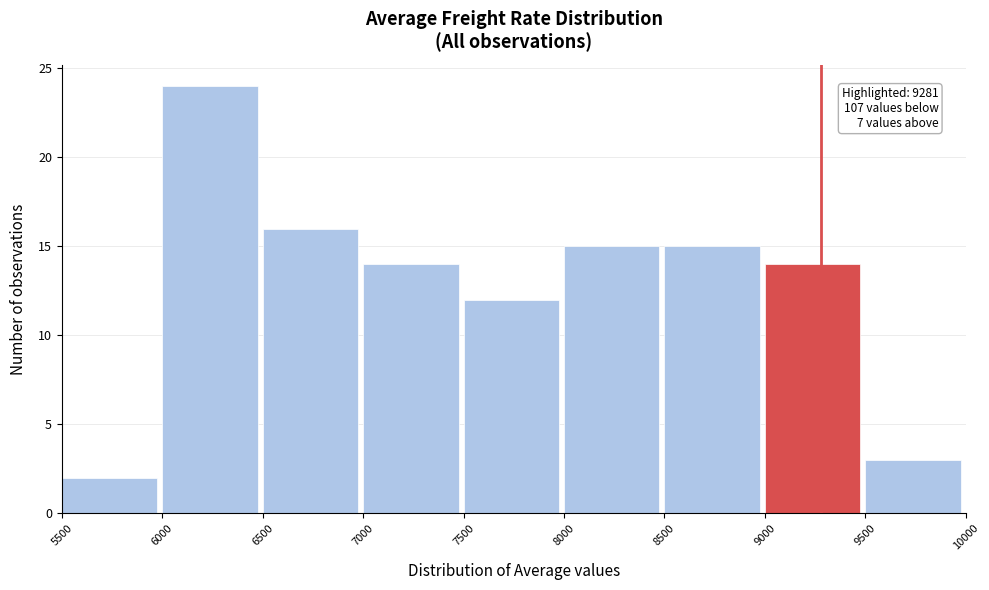

Over which range of the x-axis is the bar tallest?

6000 to 6500